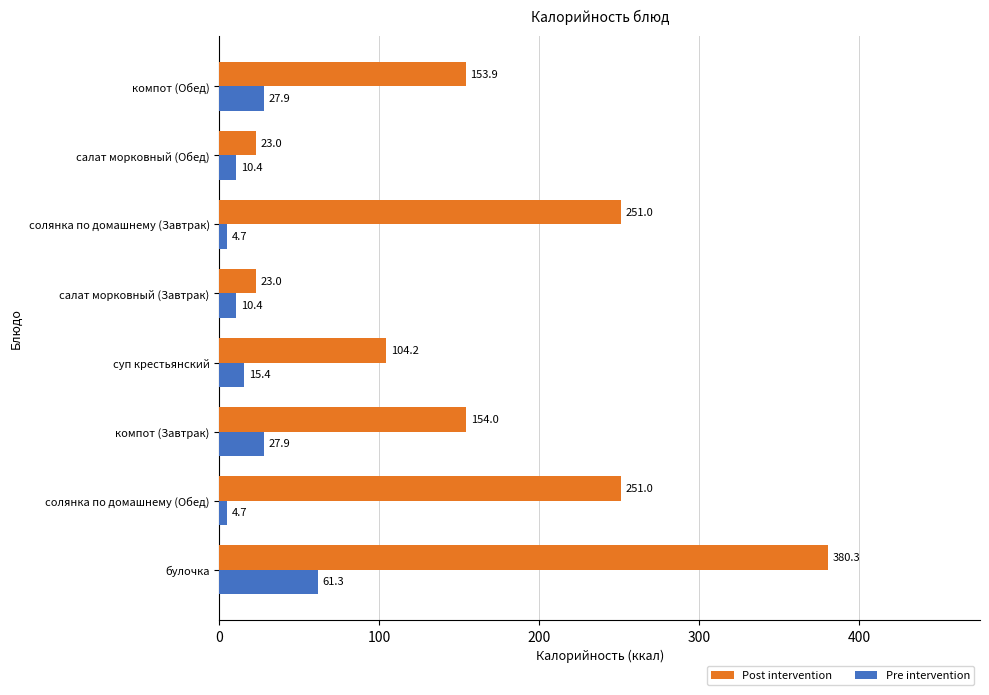

Where is Post intervention nearest to the value 201?

компот (Завтрак)